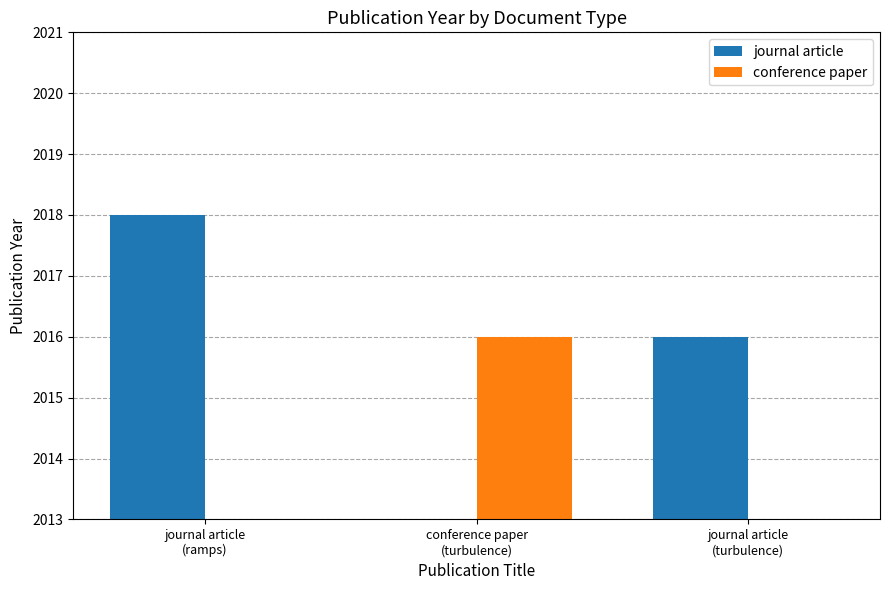

What are all the series names shown in the legend?

journal article, conference paper